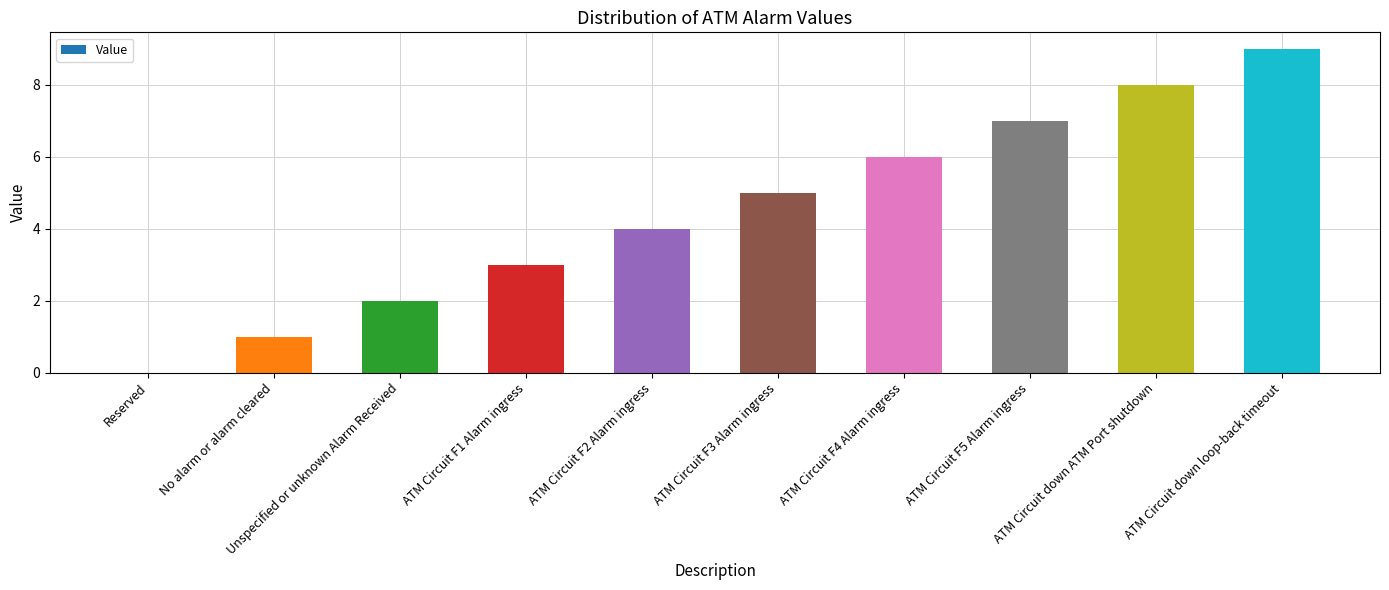

Reading right to left, transcribe all the data shown in this chart.

ATM Circuit down loop-back timeout=9	ATM Circuit down ATM Port shutdown=8	ATM Circuit F5 Alarm ingress=7	ATM Circuit F4 Alarm ingress=6	ATM Circuit F3 Alarm ingress=5	ATM Circuit F2 Alarm ingress=4	ATM Circuit F1 Alarm ingress=3	Unspecified or unknown Alarm Received=2	No alarm or alarm cleared=1	Reserved=0